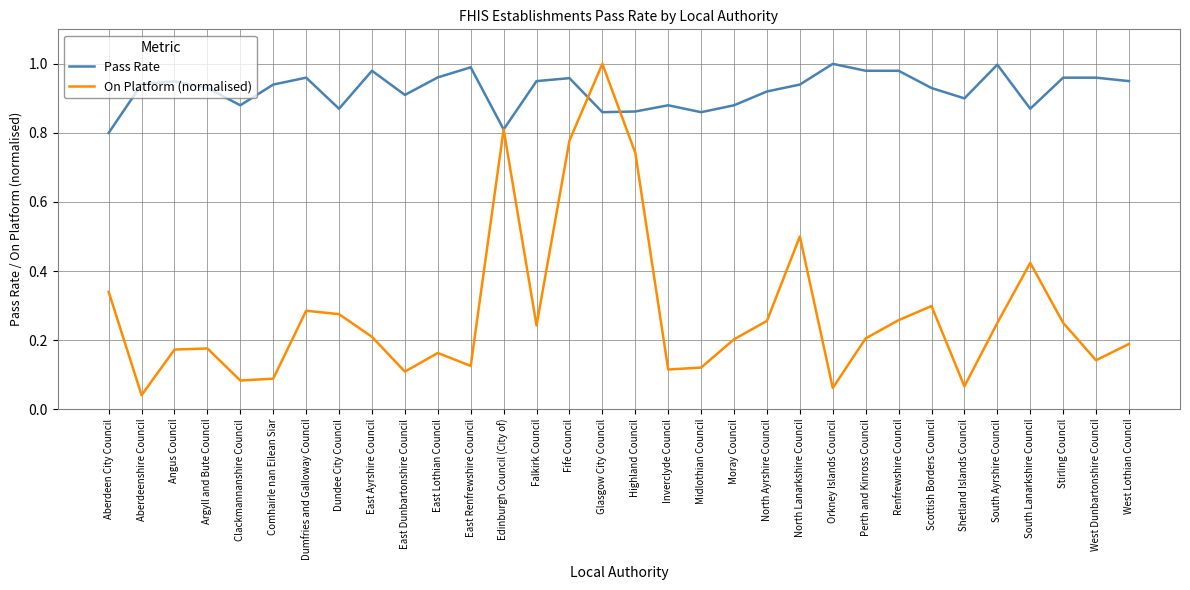

Rank the series by their average value, from highest to lowest.

Pass Rate, On Platform (normalised)